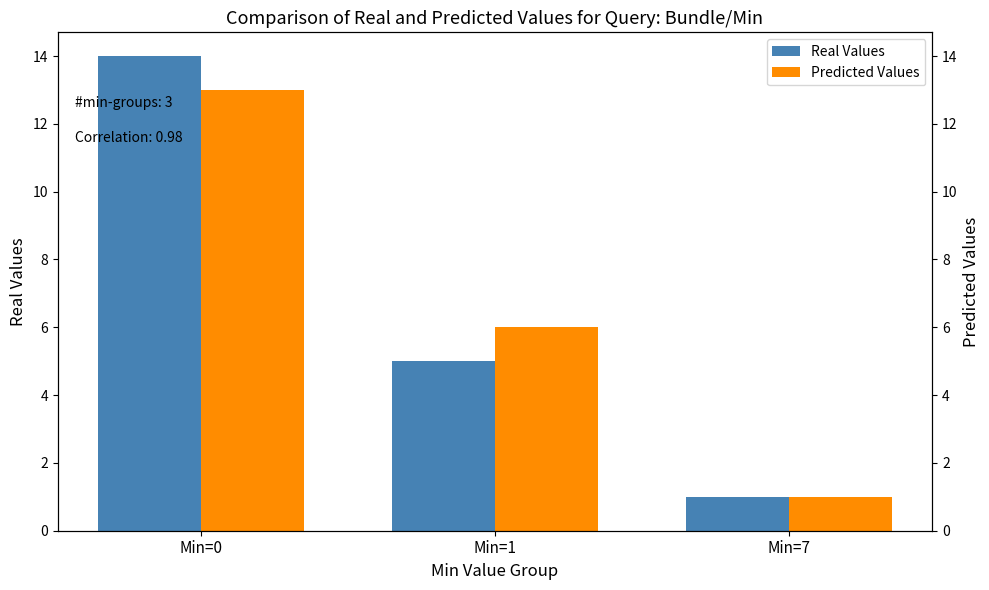

Reading left to right, transcribe all the data shown in this chart.

Real Values: 14	5	1
Predicted Values: 13	6	1